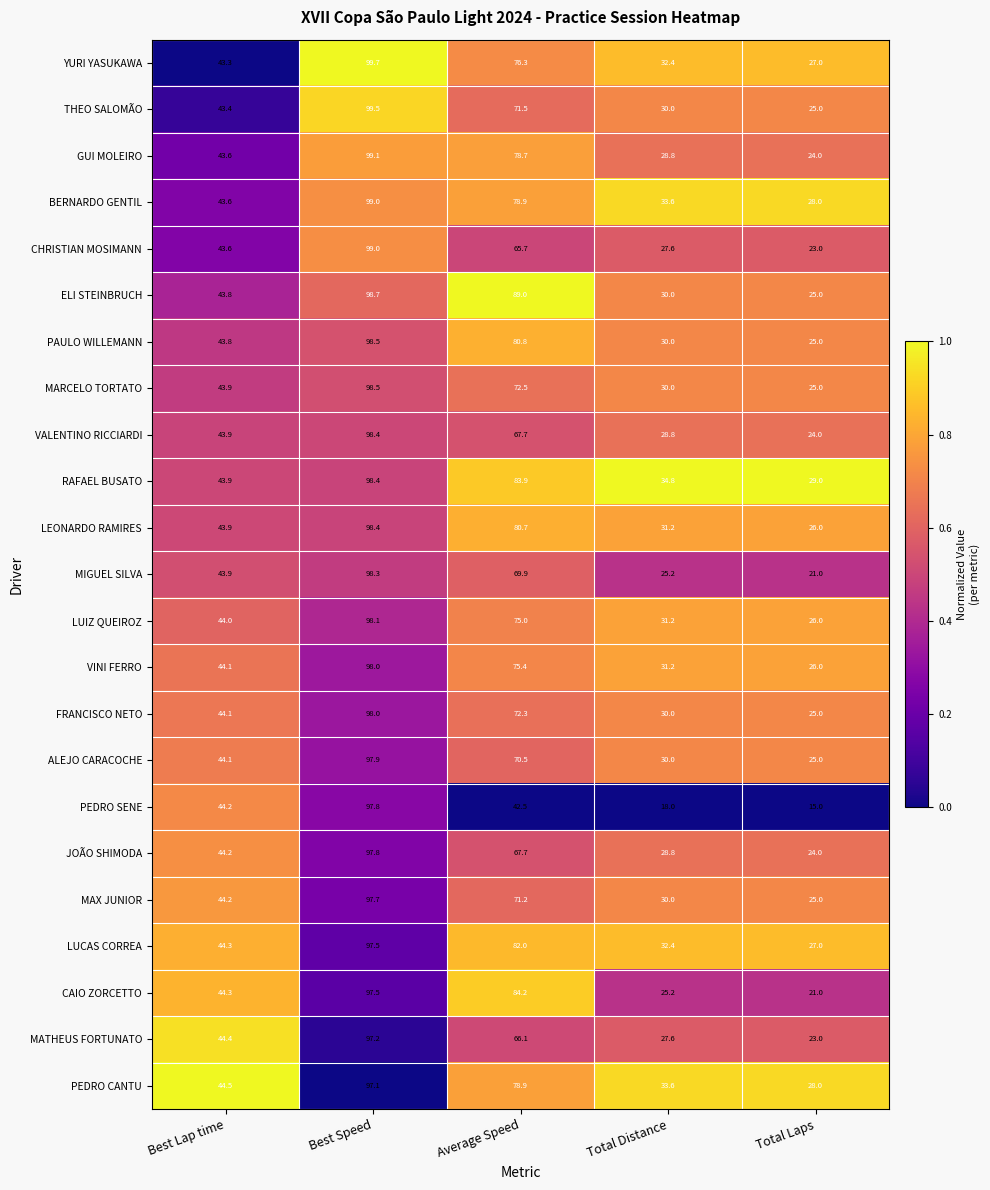

Read the VINI FERRO value at Average Speed.

75.4